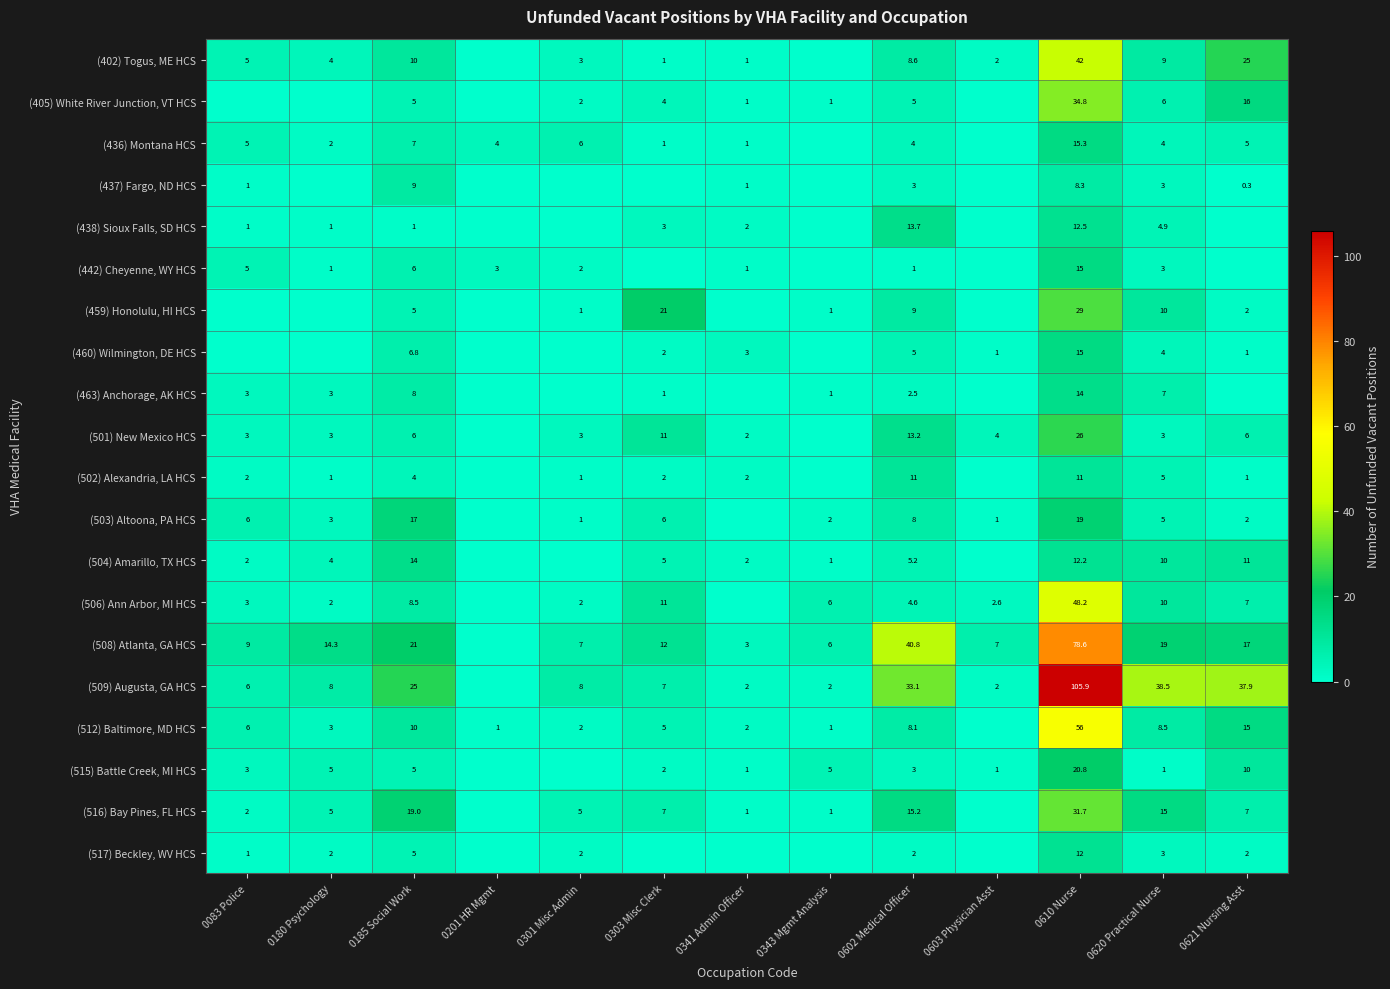

Between 0303 Misc Clerk and 0620 Practical Nurse, which is larger?

0620 Practical Nurse